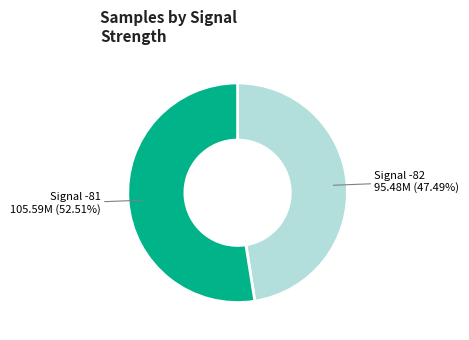

To the nearest percent, what is the average slice percentage?

50%